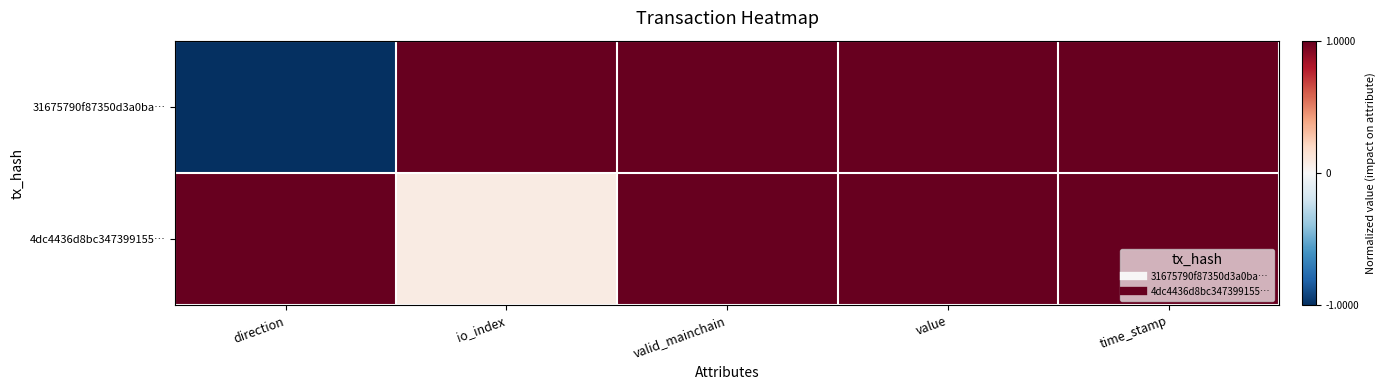

What is the spread (max minus min) of values at direction?

2.0